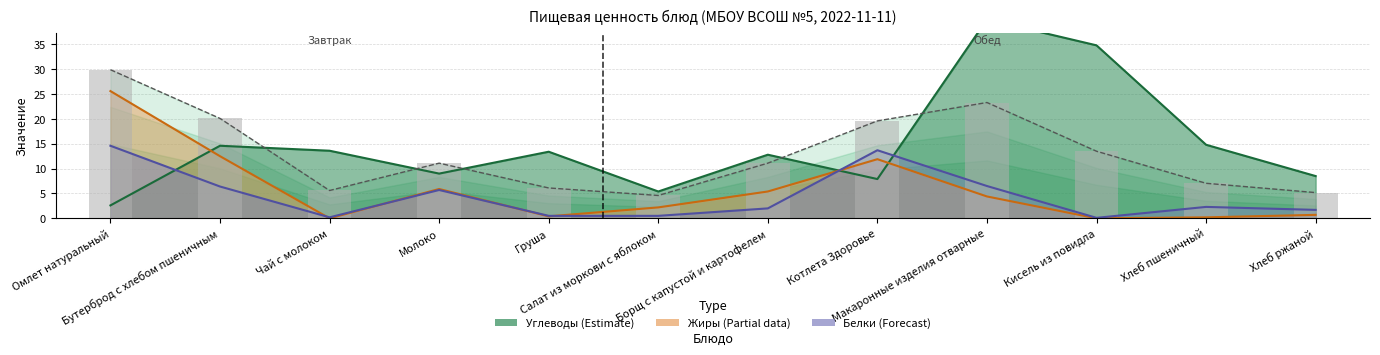

The value of Жиры at Котлета Здоровье is 5.8. True or false?

False